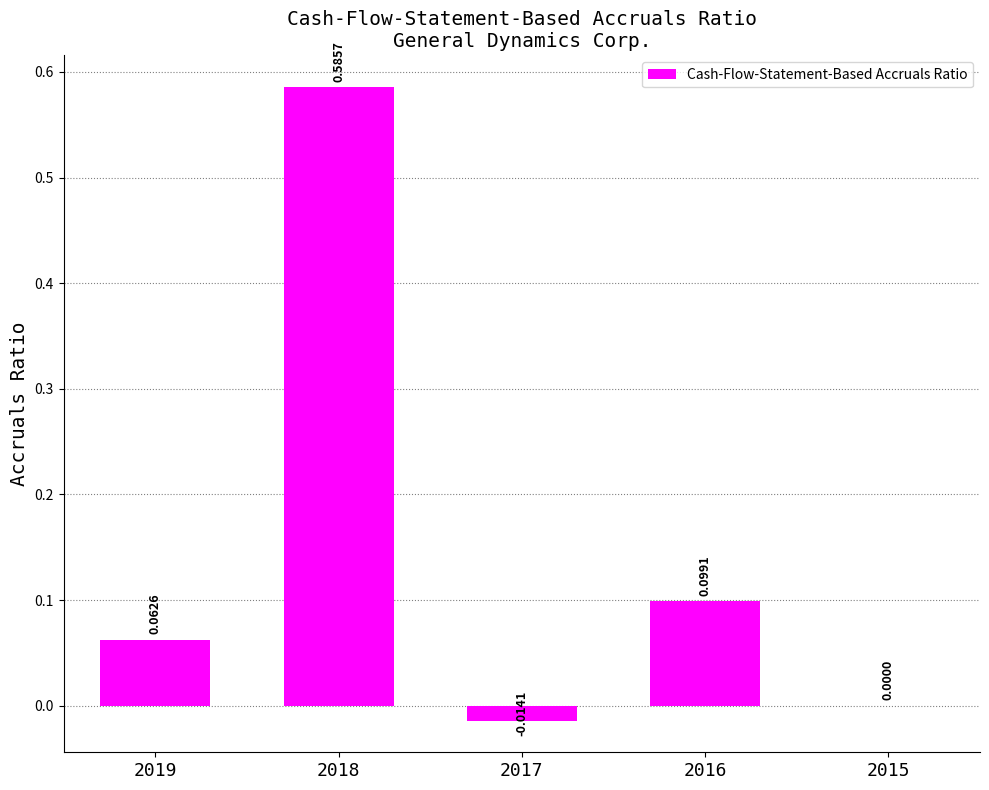

The value at 2018 is 0.8. True or false?

False